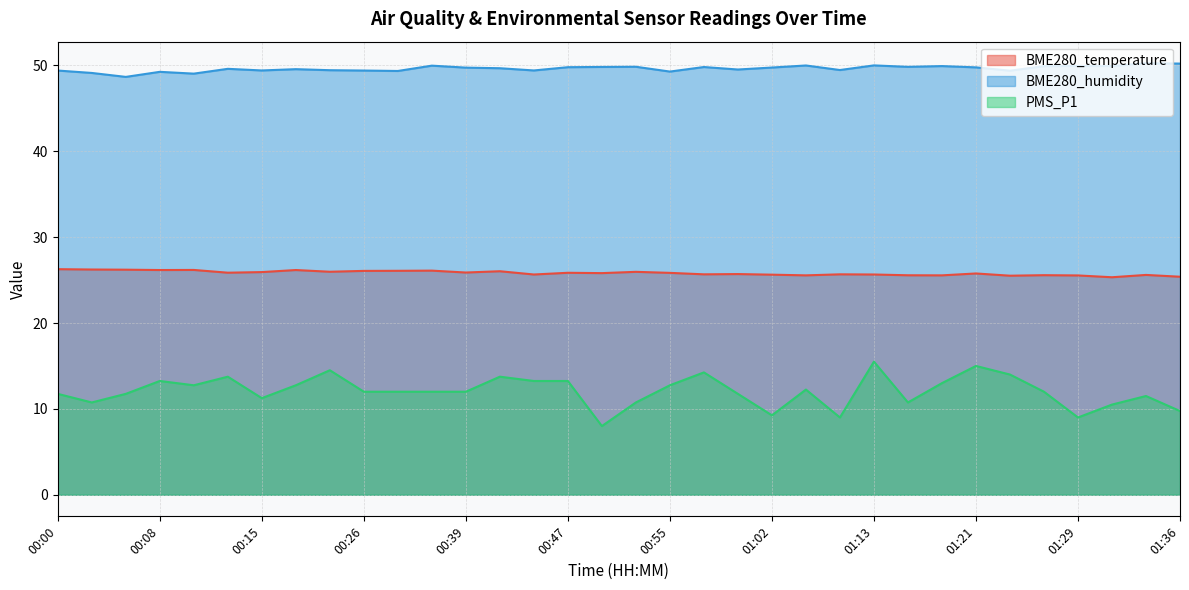

Between 00:44 and 00:55, which series saw the biggest shift?

PMS_P1